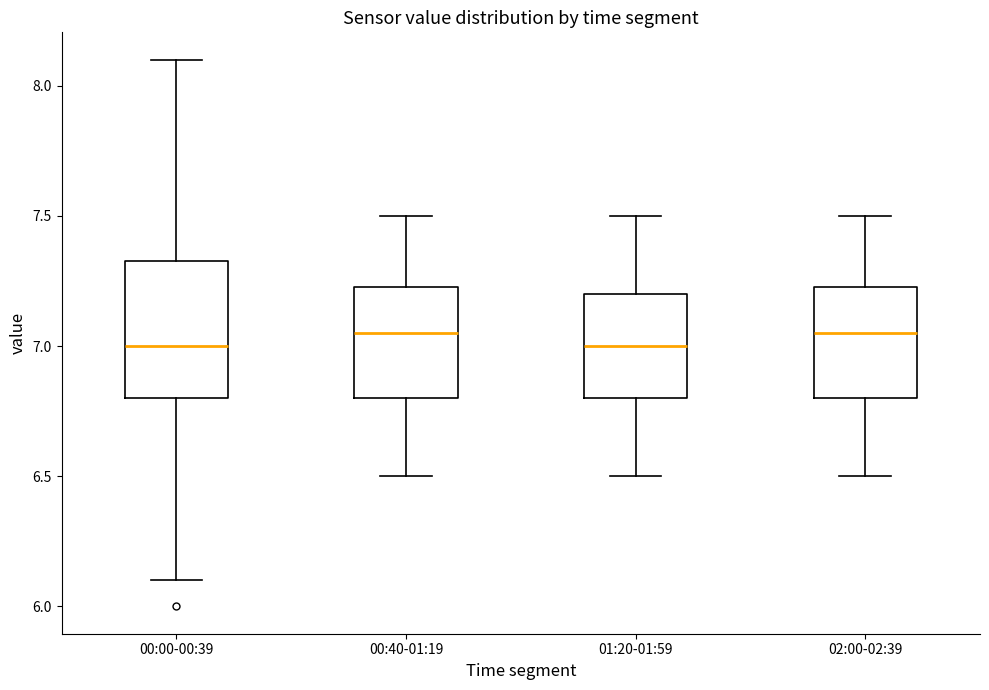

Reading left to right, read every box against the y-axis: the position of its median line, the range the box covers, and the ends of its whiskers. The values are not printed on the chart, so give them approximately, as read against the axis.

00:00-00:39: median 7.00, box 6.80 to 7.35, whiskers 6.10 to 8.10
00:40-01:19: median 7.05, box 6.80 to 7.25, whiskers 6.50 to 7.50
01:20-01:59: median 7.00, box 6.80 to 7.20, whiskers 6.50 to 7.50
02:00-02:39: median 7.05, box 6.80 to 7.25, whiskers 6.50 to 7.50